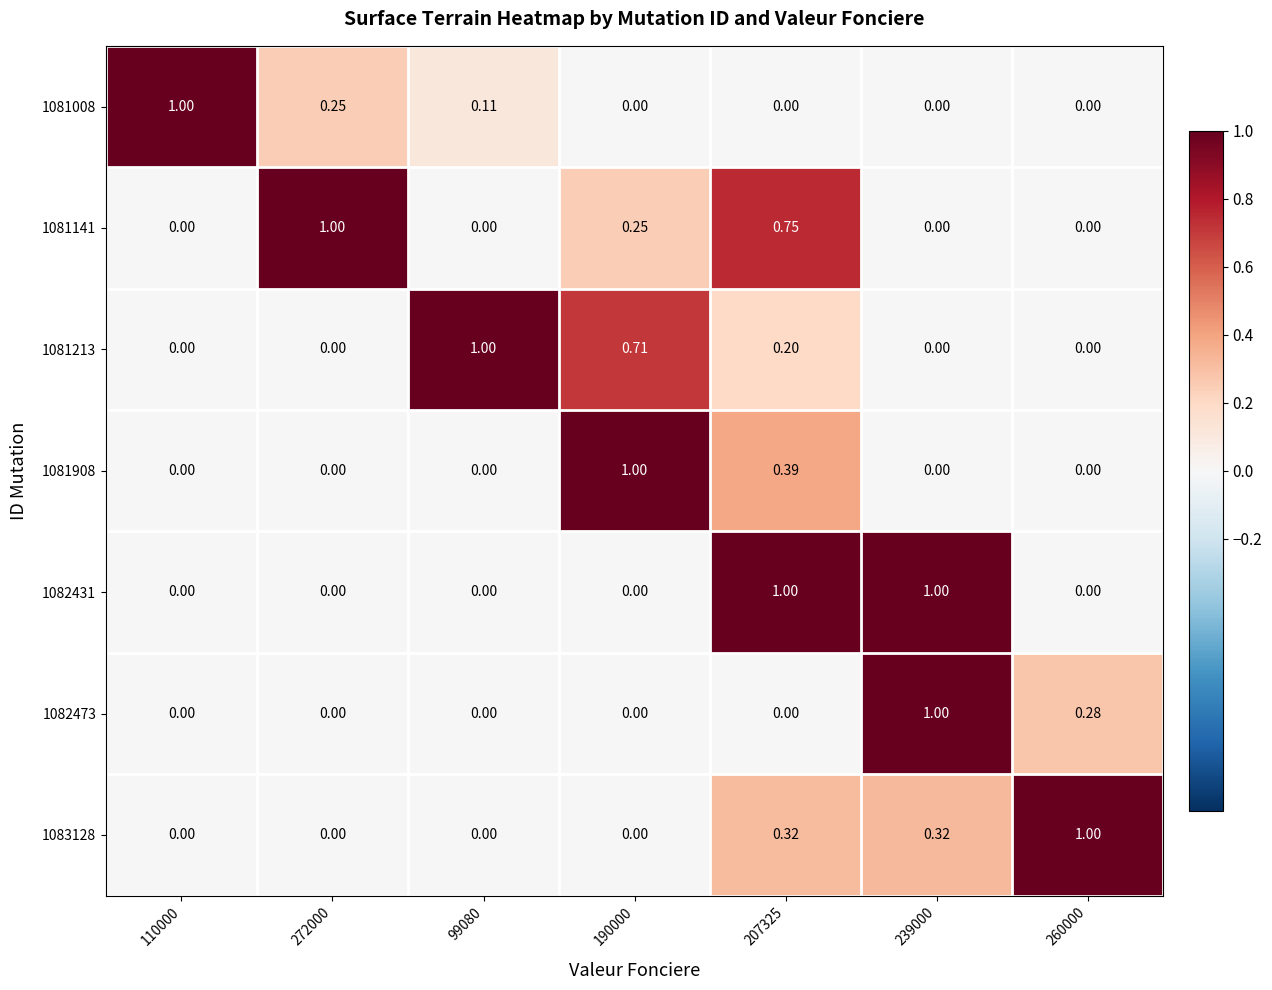

Is the value of 1081213 at 207325 greater than the value of 1081141 at 190000?

No